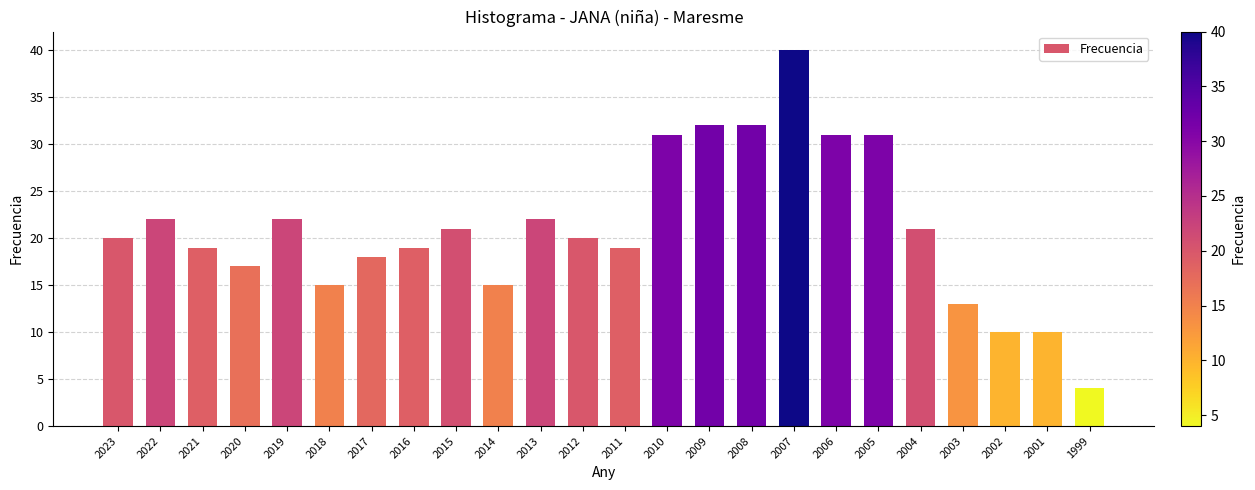

What is the change in value from 2016 to 2012?

+1